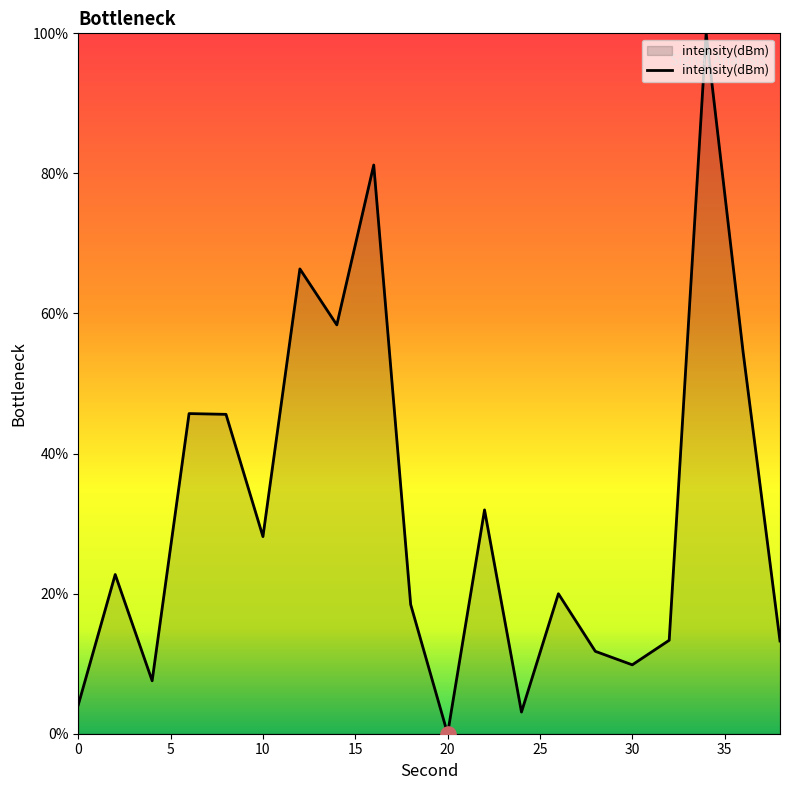

What is the maximum value shown in the chart?

100.0